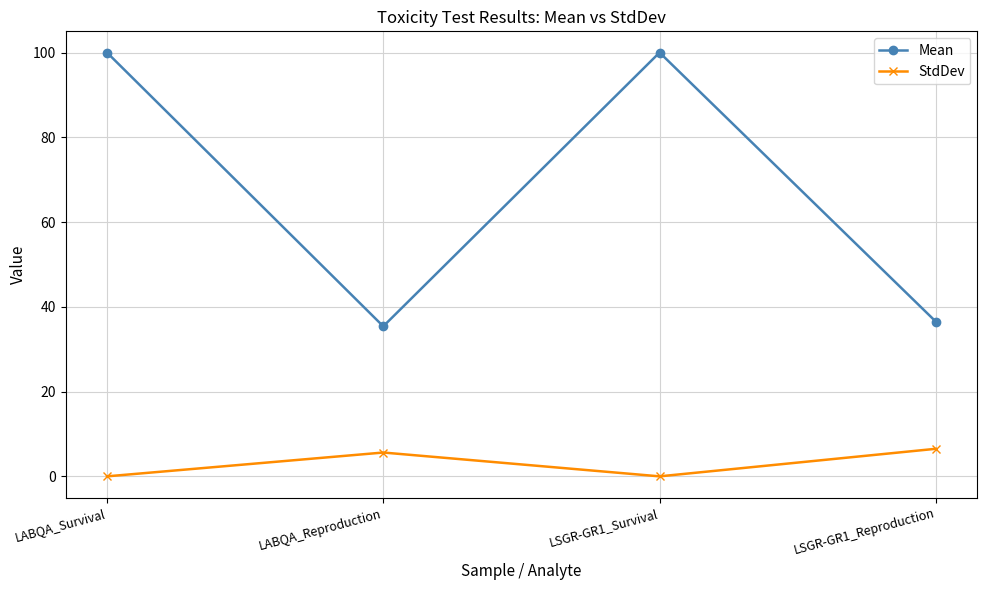

Reading right to left, extract all data points from this chart.

Mean: 36.5	100.0	35.4	100.0
StdDev: 6.5	0.0	5.6	0.0